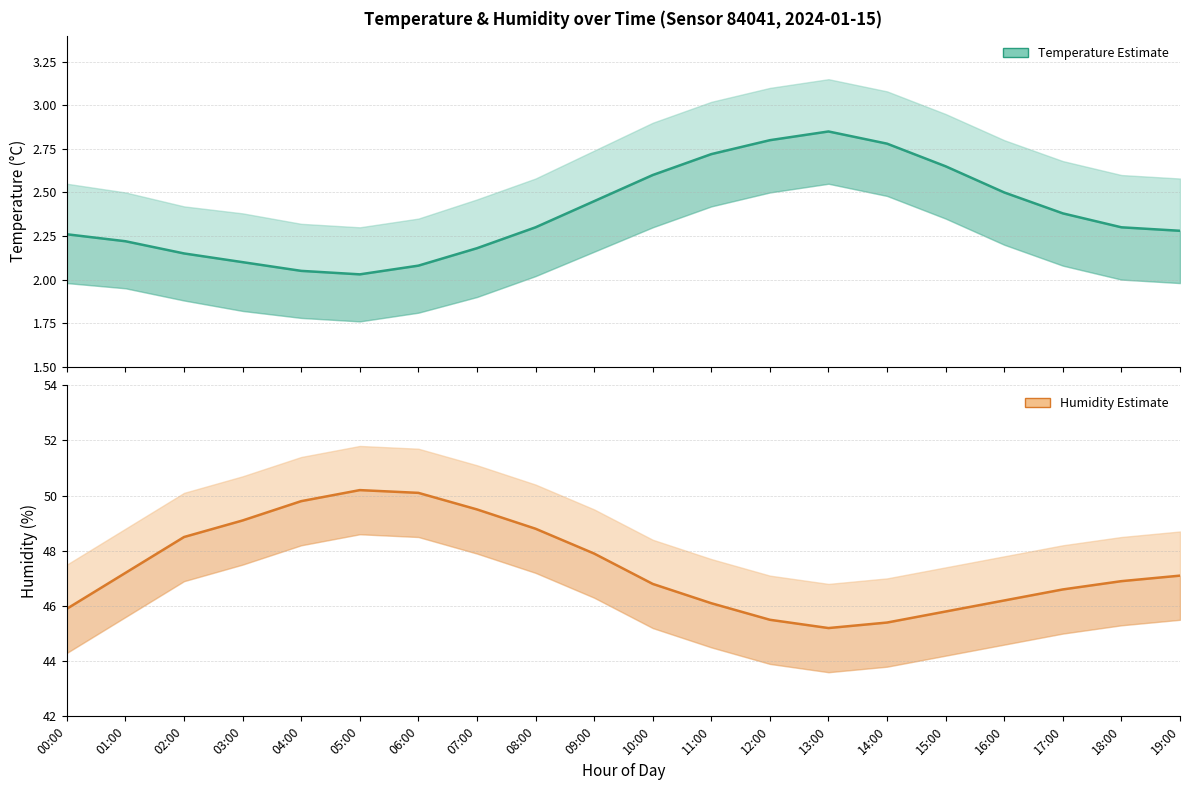

At which category is the sum across all series the highest?

05:00